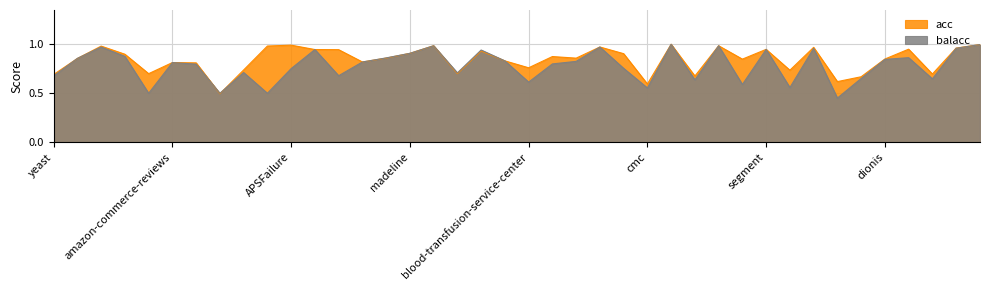

How many interior local peaks does the acc series have?

12